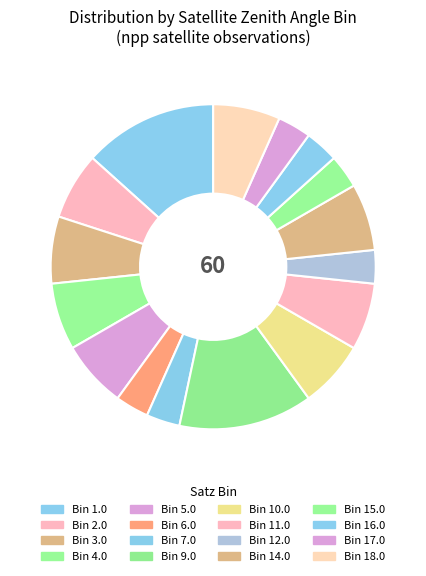

Count the number of slices in the pie.

16